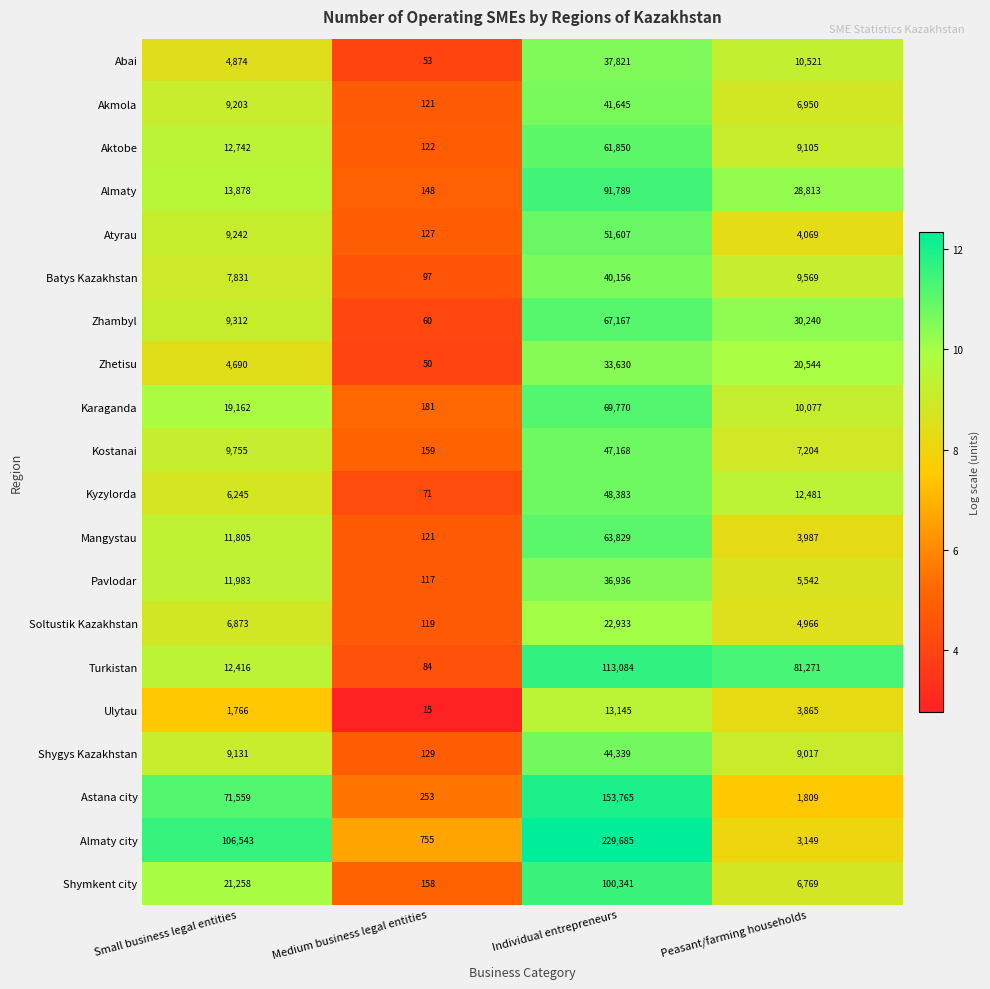

Rank the series by their maximum value, from lowest to highest.

Ulytau, Soltustik Kazakhstan, Zhetisu, Pavlodar, Abai, Batys Kazakhstan, Akmola, Shygys Kazakhstan, Kostanai, Kyzylorda, Atyrau, Aktobe, Mangystau, Zhambyl, Karaganda, Almaty, Shymkent city, Turkistan, Astana city, Almaty city